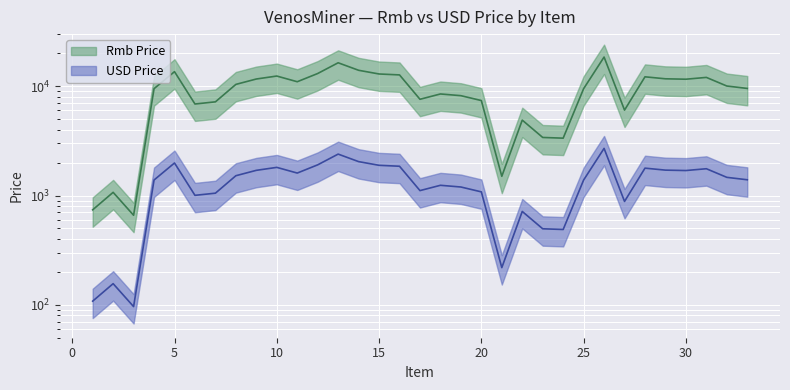

How many data points in USD Price are above 1394?

17